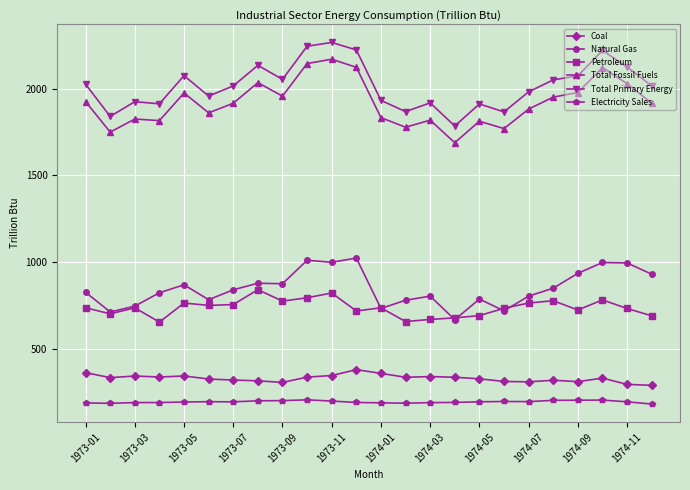

What is the value of the Total Fossil Fuels point at the 7th from the left?

1915.1